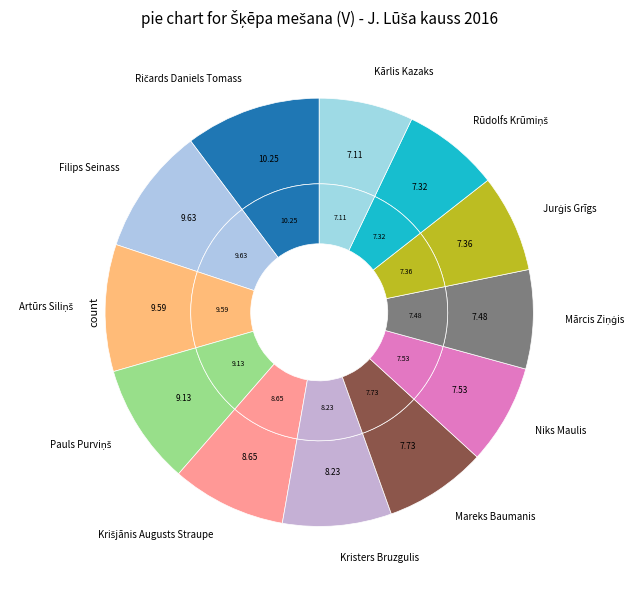

What percentage is the Mareks Baumanis slice, to the nearest percent?

8%